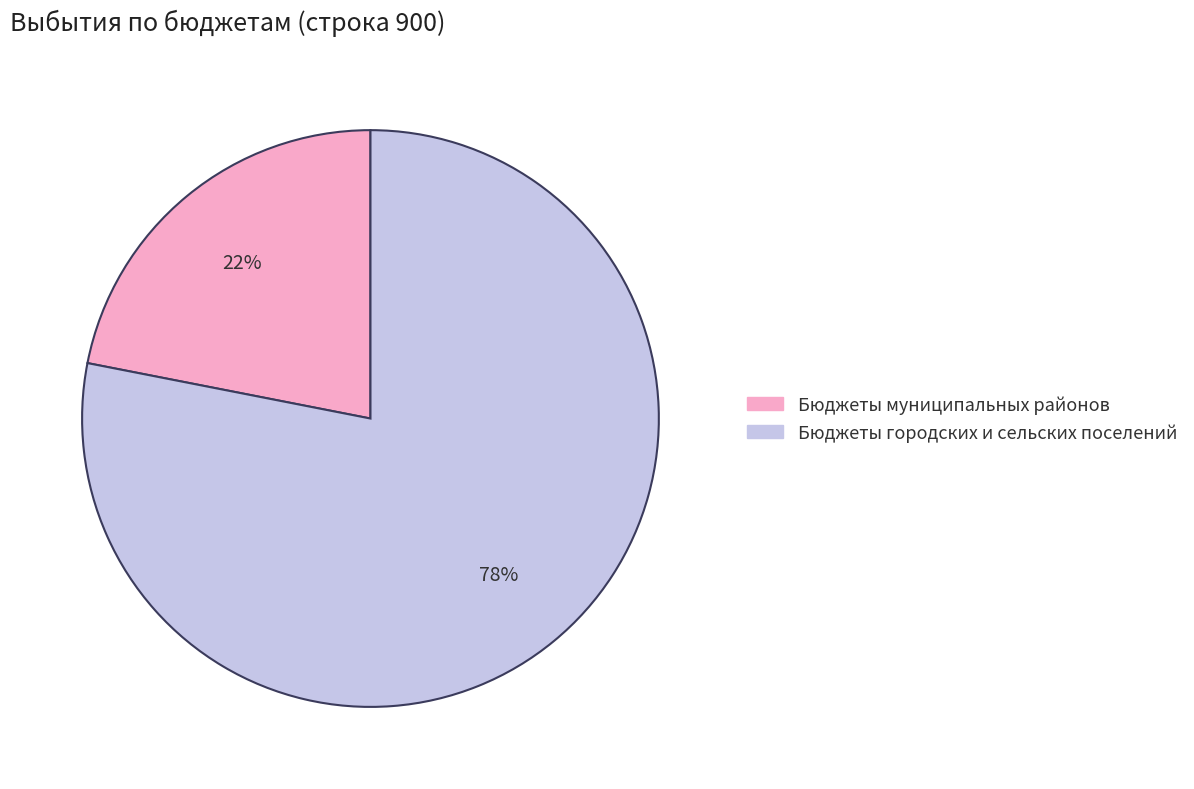

Is the sum of Бюджеты муниципальных районов and Бюджеты городских и сельских поселений greater than half?

Yes